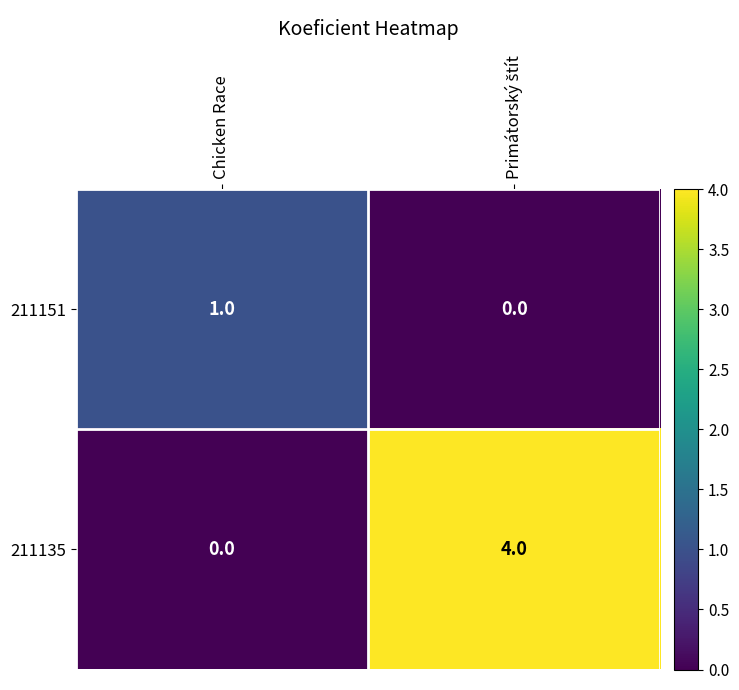

Rank the series at Chicken Race from highest to lowest value.

211151, 211135